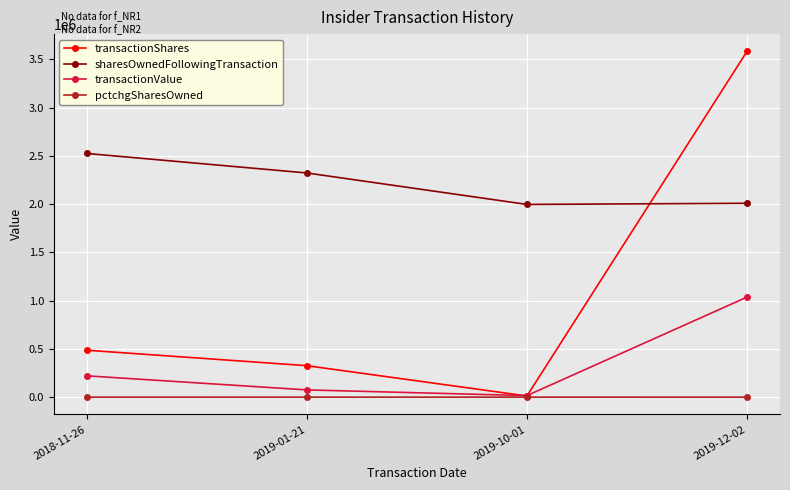

At which category does transactionShares reach its first local valley?

2019-10-01